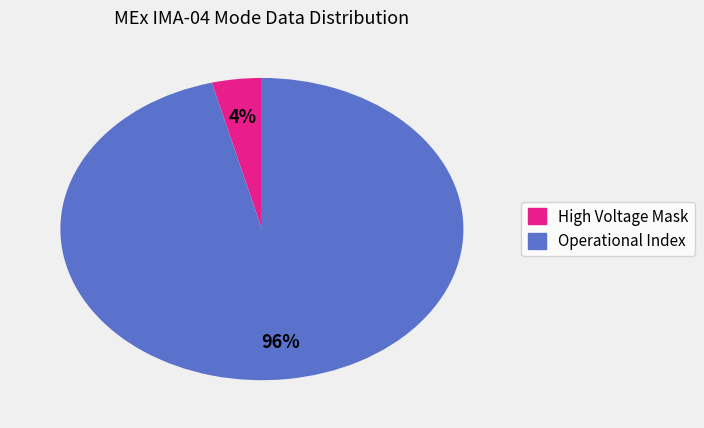

How many segments does this pie chart have?

2